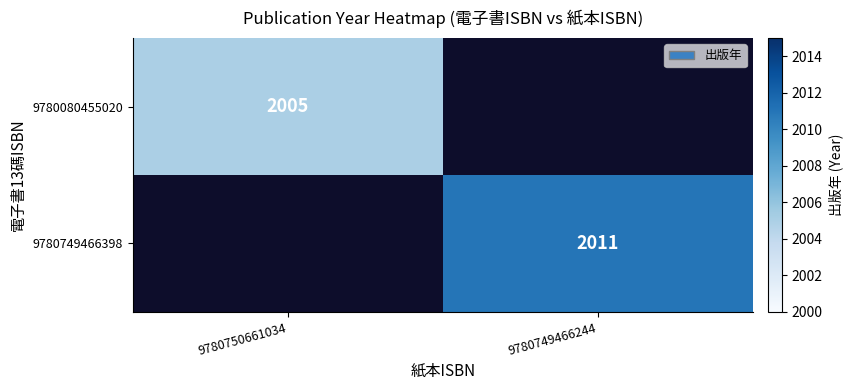

At how many categories does at least one series exceed 1660?

2